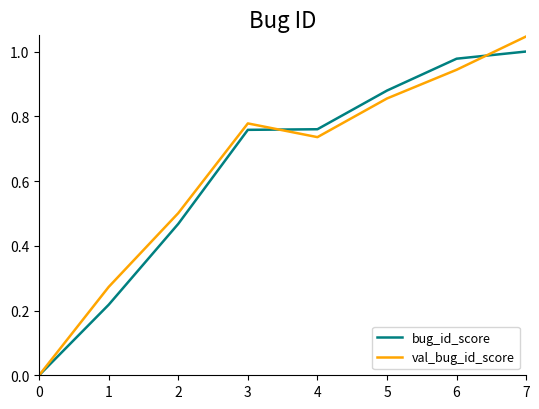

List the series in order of their peak value, highest first.

val_bug_id_score, bug_id_score